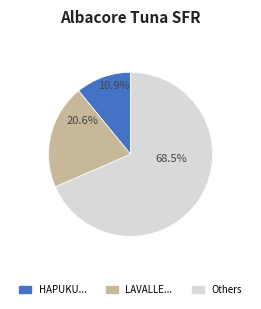

How many slices are in this pie chart?

3